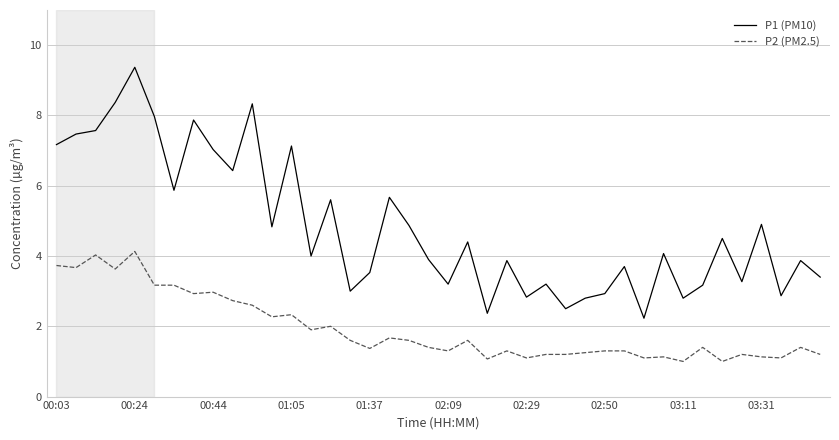

In P1 (PM10), how many points are higher than both neighbors (excluding endpoints)?

14